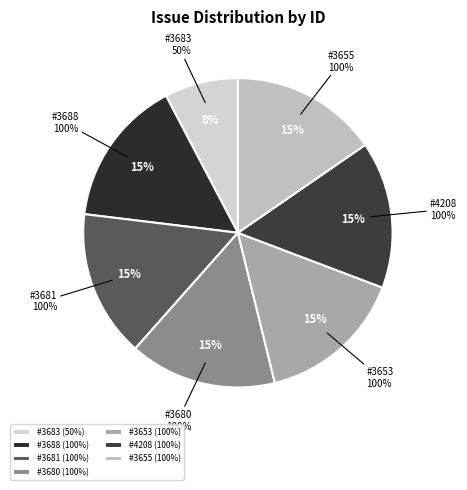

Count the number of slices in the pie.

7